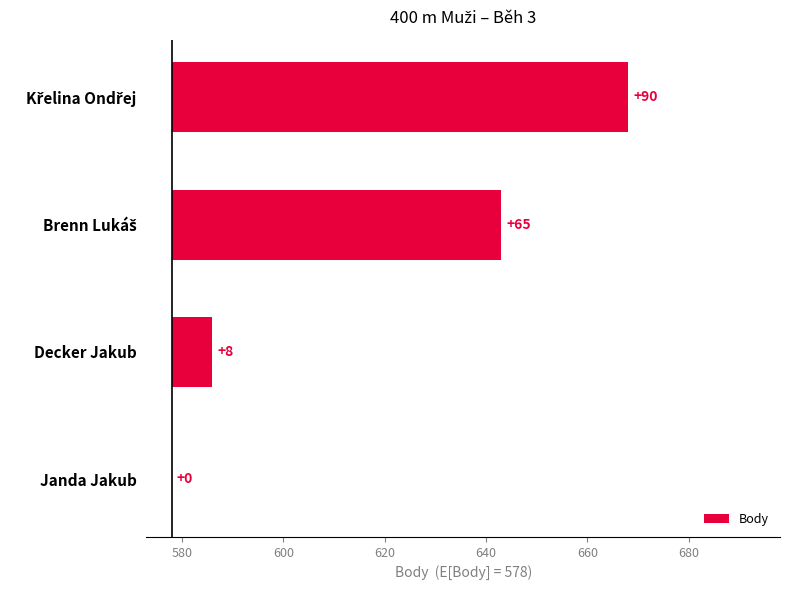

Is it true that the value at Křelina Ondřej is 160?

False